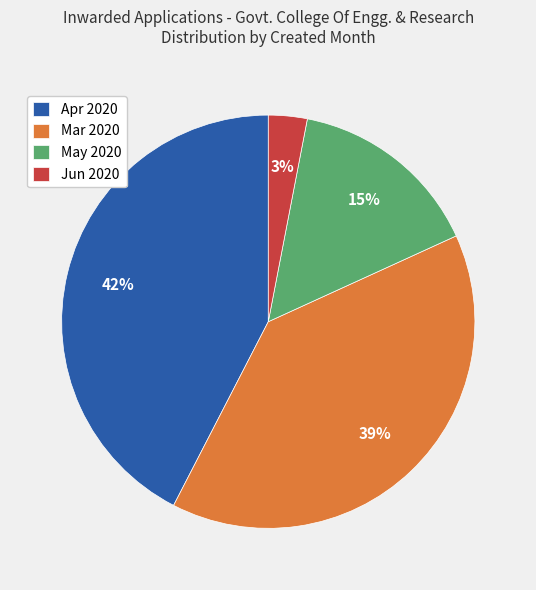

True or false: May 2020 accounts for 15% of the total.

True